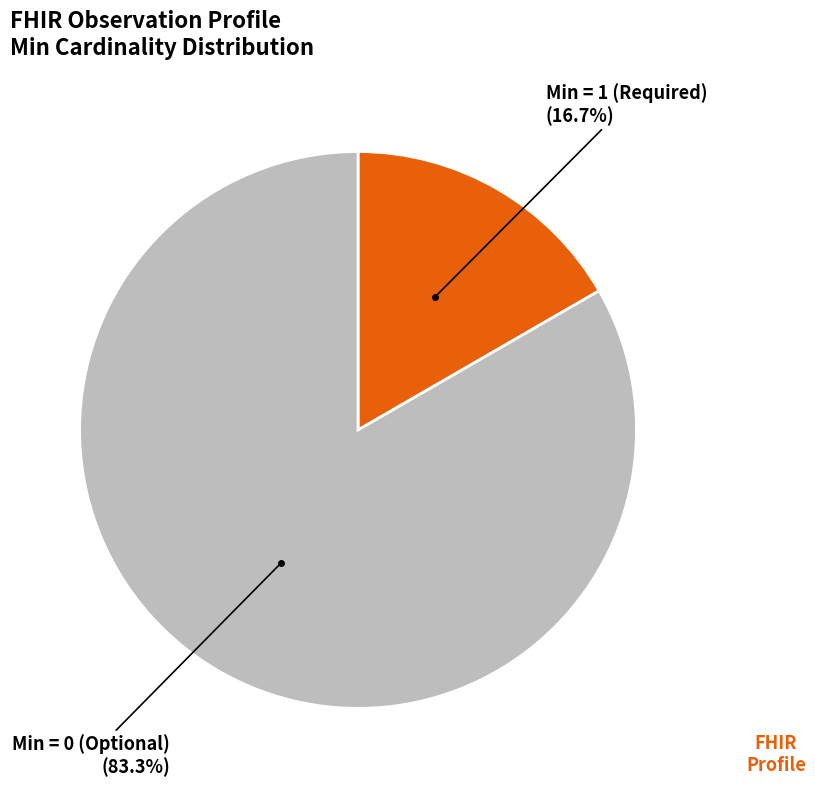

Does Min = 0 (Optional) represent more than half of the total?

Yes